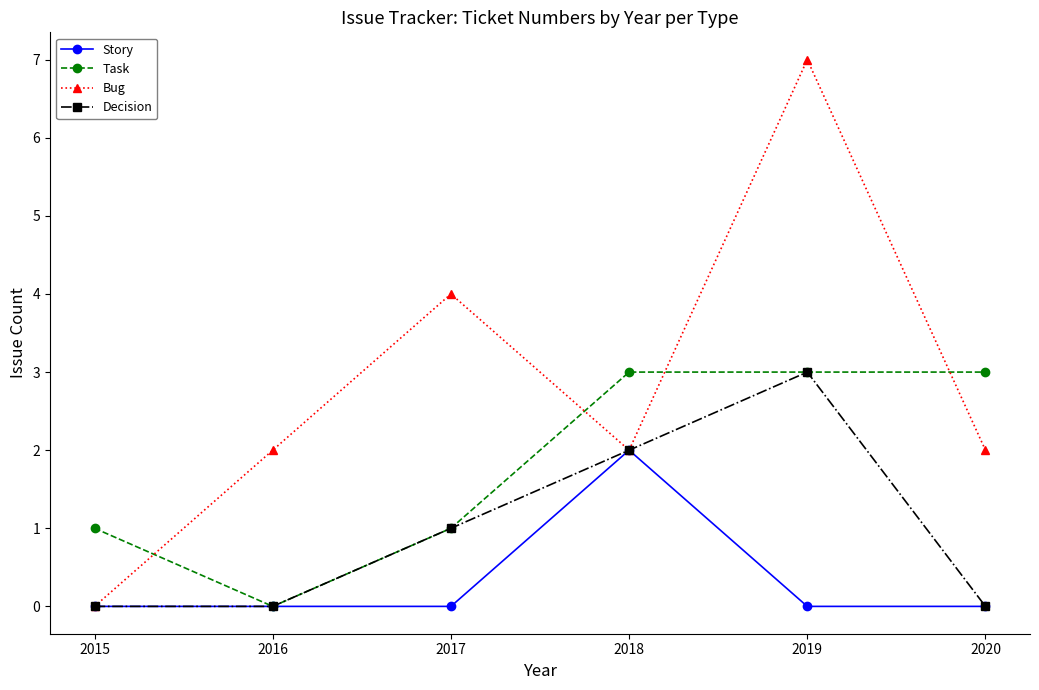

Rank the series by their average value, from highest to lowest.

Bug, Task, Decision, Story